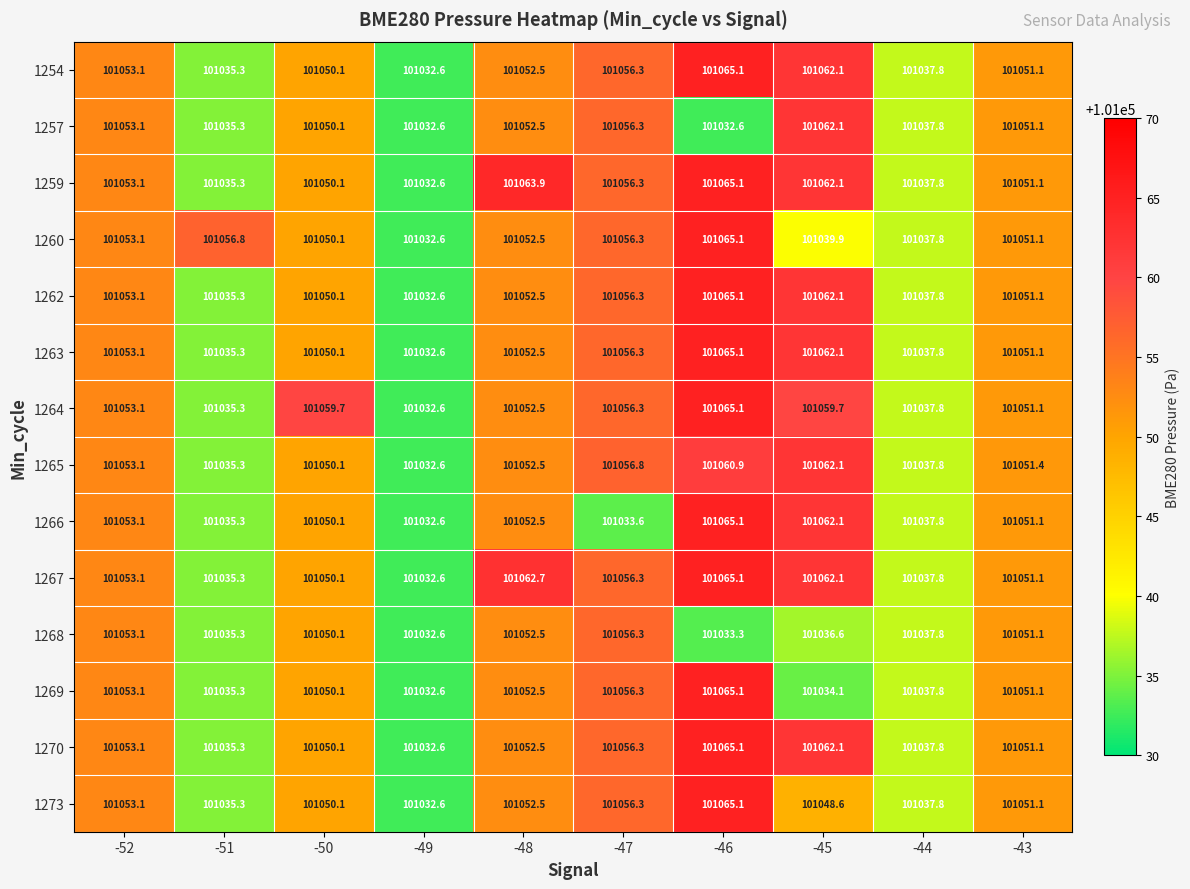

List the labels in order of 1260 value, smallest first.

-49, -44, -45, -50, -43, -48, -52, -47, -51, -46